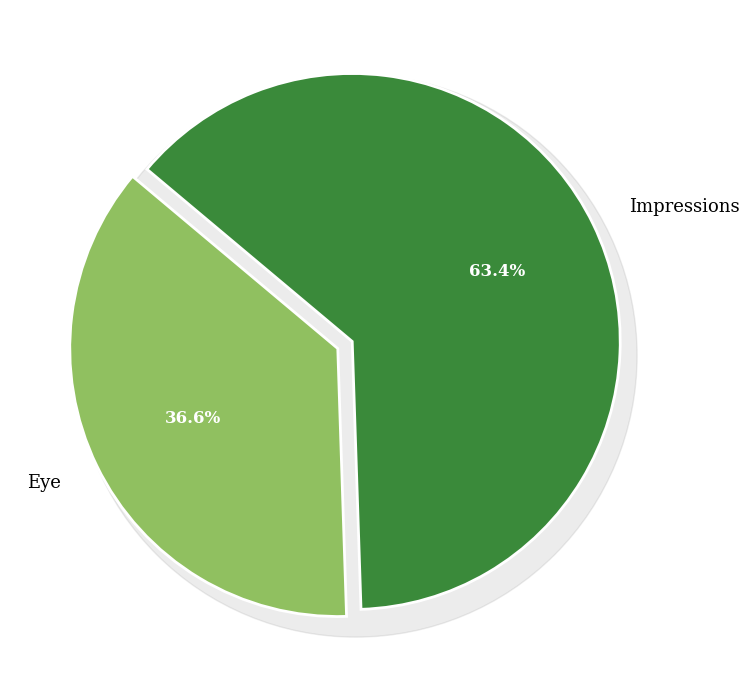

To the nearest percent, what is the difference between the largest and smallest slice percentages?

27%